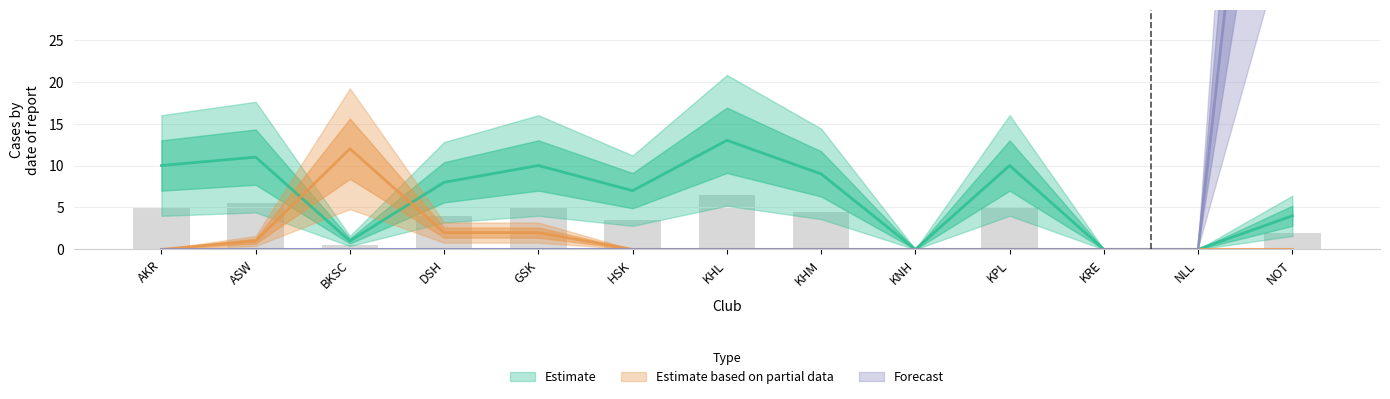

At how many categories does at least one series exceed 32?

1